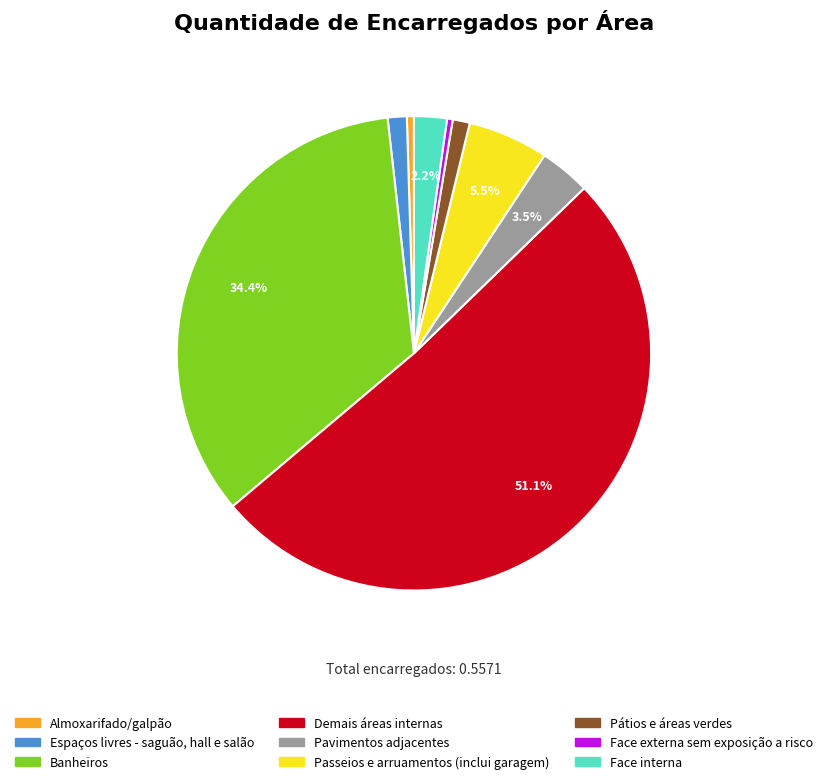

Which category has the biggest portion of the pie?

Demais áreas internas